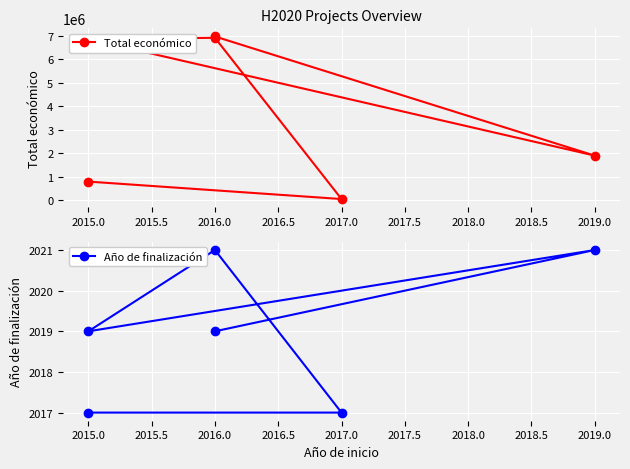

True or false: Total económico and Año de finalización cross at least once.

False